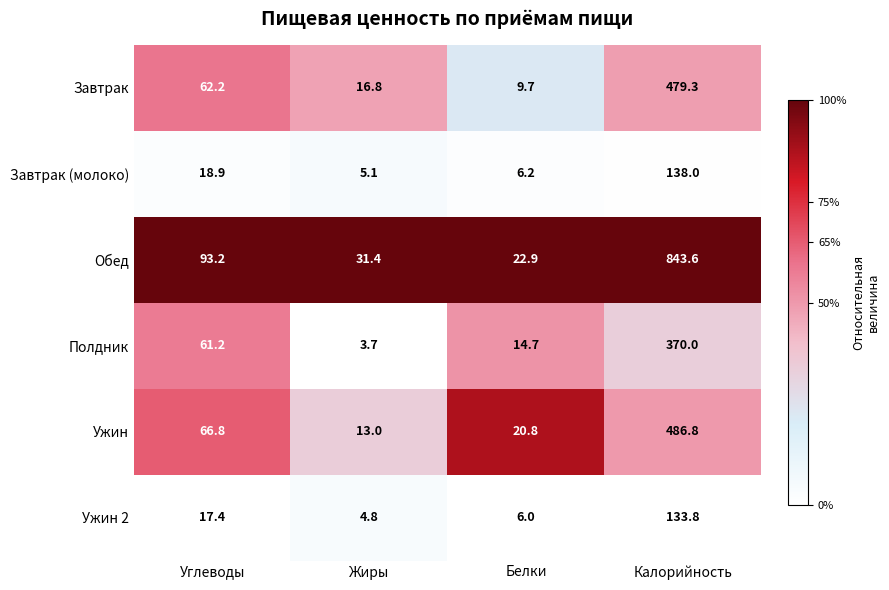

At which category is the sum across all series the highest?

Калорийность